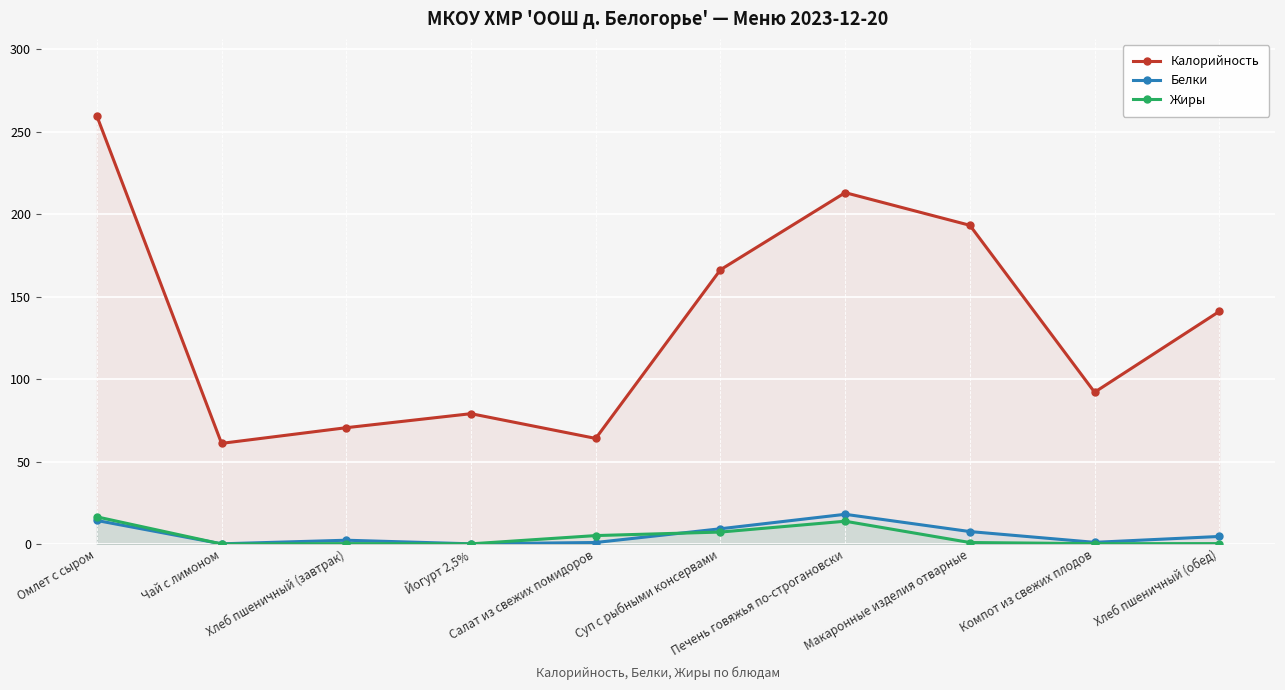

How many data points does each series have?

10